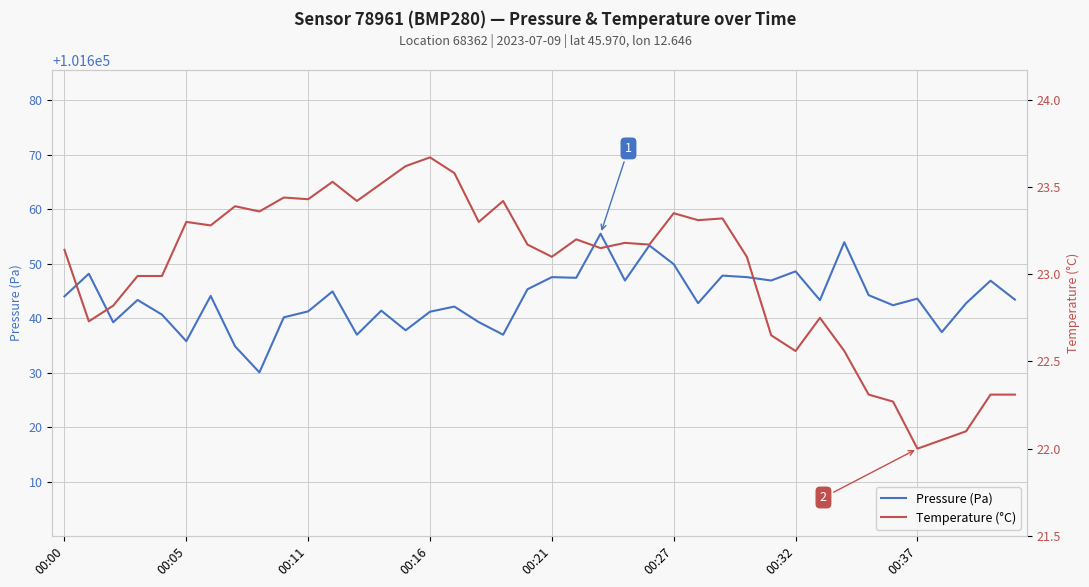

What is the maximum value for Pressure (Pa)?

101655.5